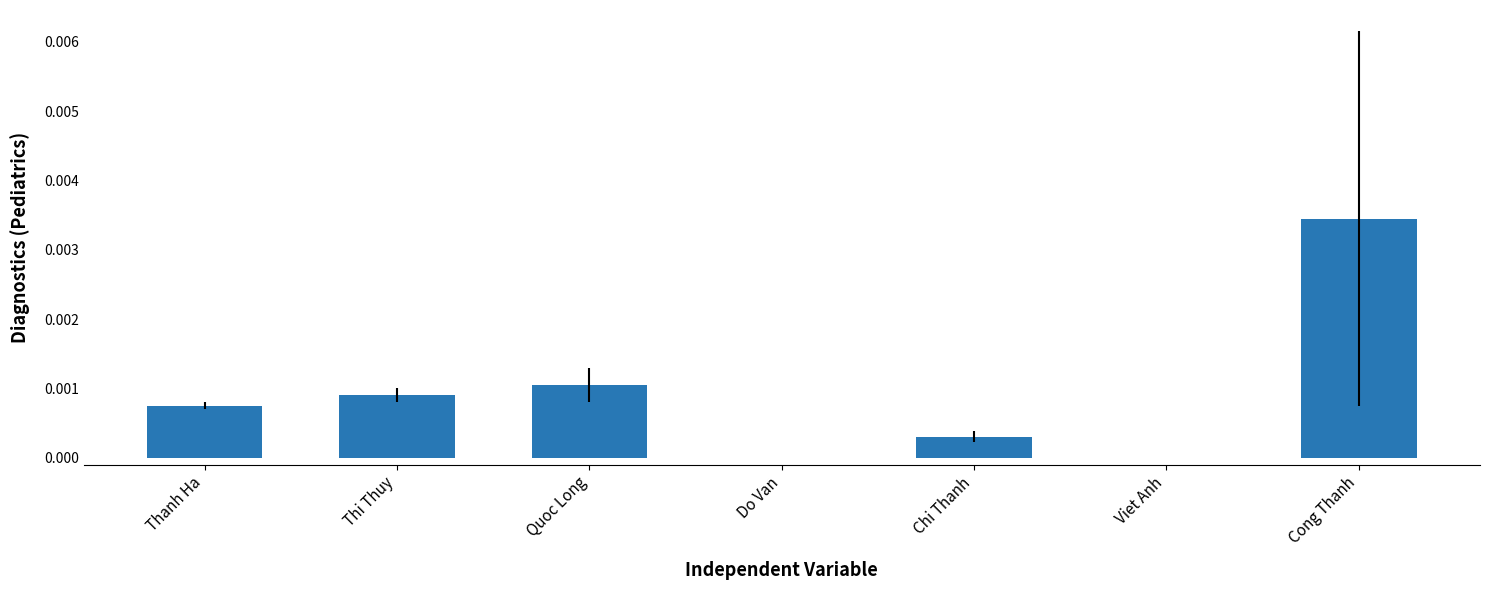

Which label corresponds to the largest value in the chart?

Cong Thanh